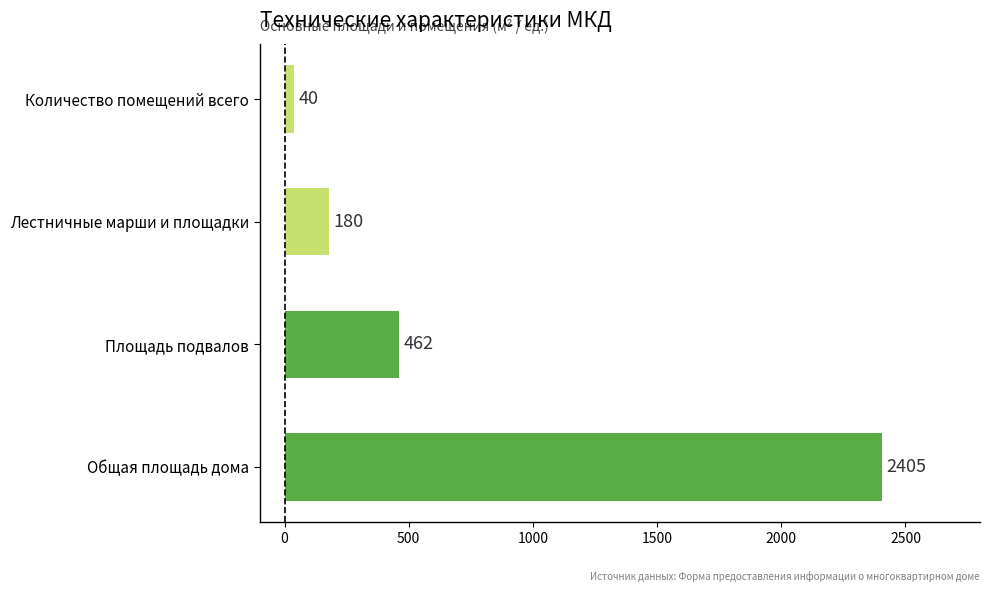

True or false: the data shows 26 at Количество помещений всего.

False